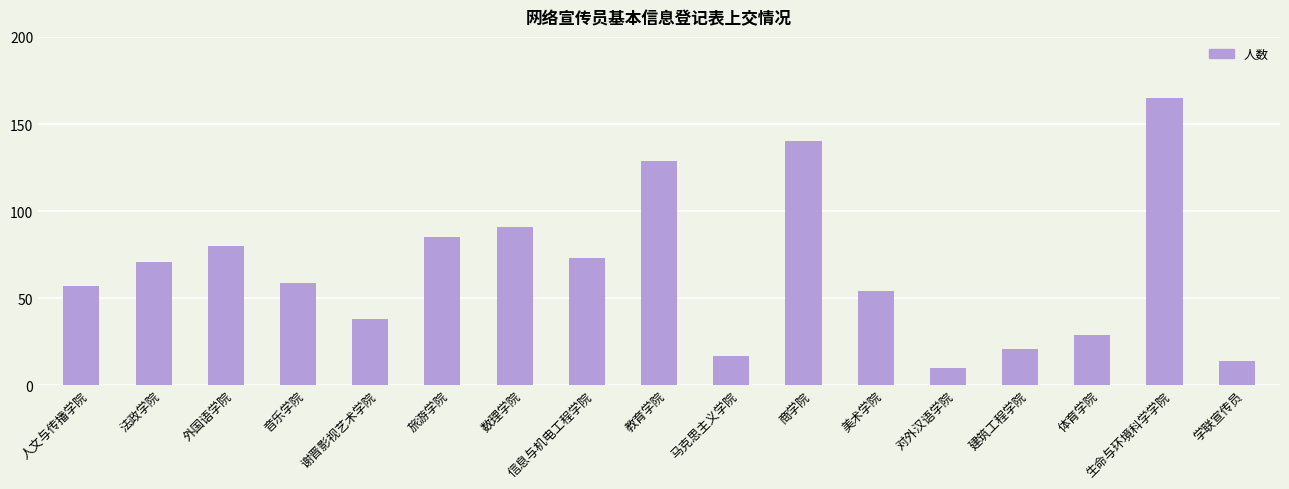

Reading left to right, extract all data points from this chart.

57	71	80	59	38	85	91	73	129	17	140	54	10	21	29	165	14